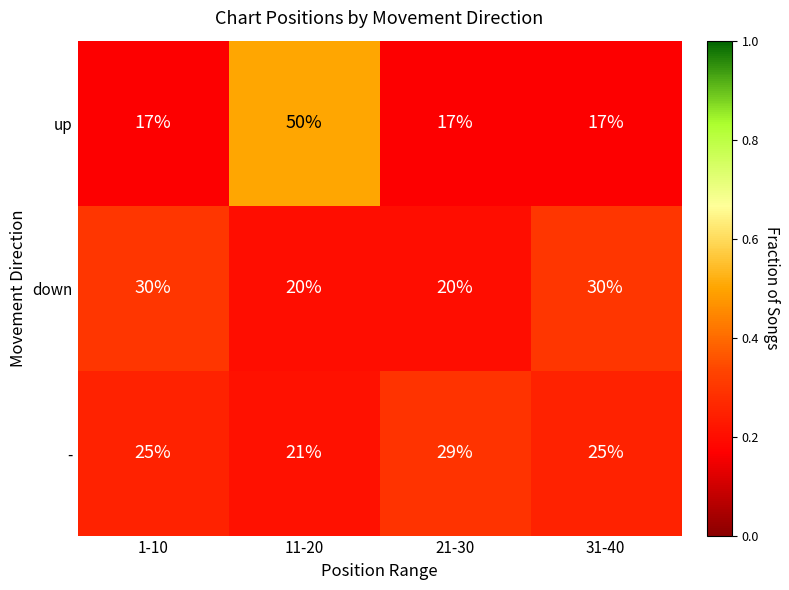

True or false: up has a value of 17 at 21-30.

True